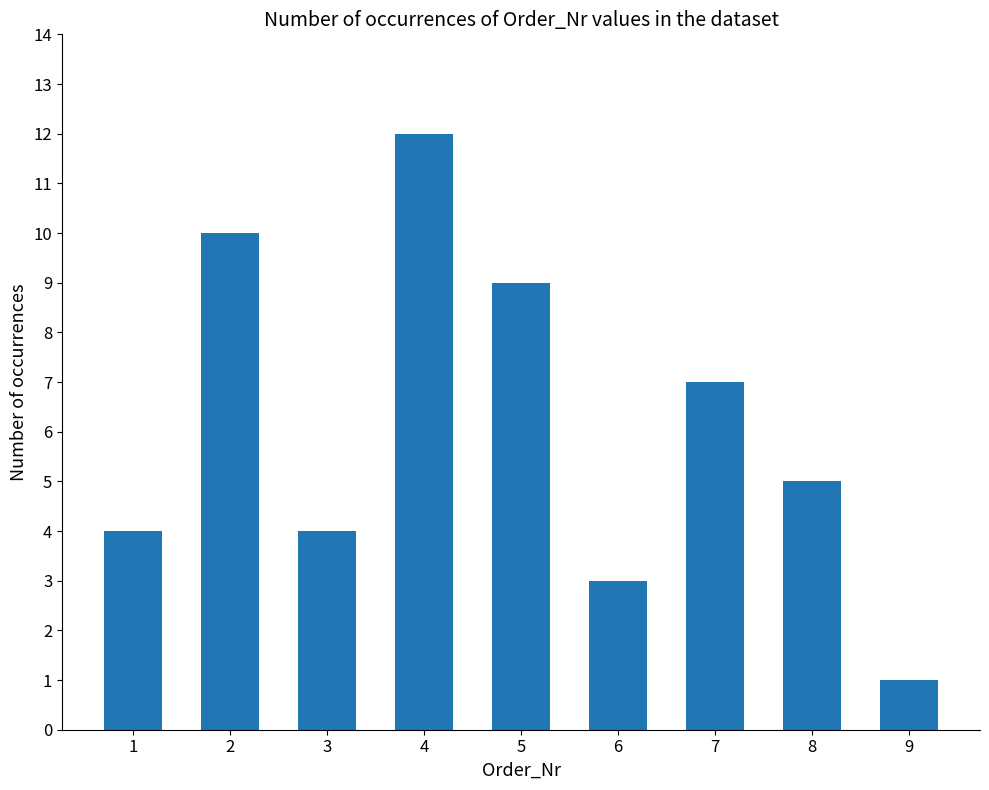

Reading left to right, list all the values displayed in this chart.

1=4	2=10	3=4	4=12	5=9	6=3	7=7	8=5	9=1